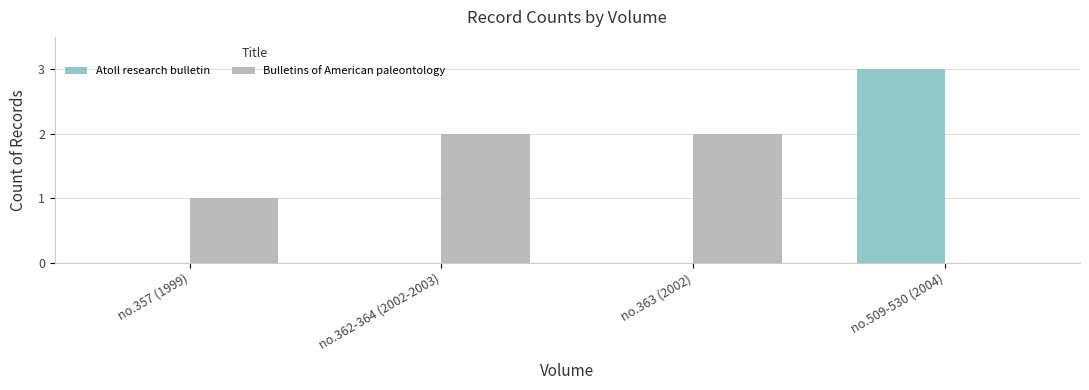

Reading left to right, extract all data points from this chart.

Atoll research bulletin: 0	0	0	3
Bulletins of American paleontology: 1	2	2	0